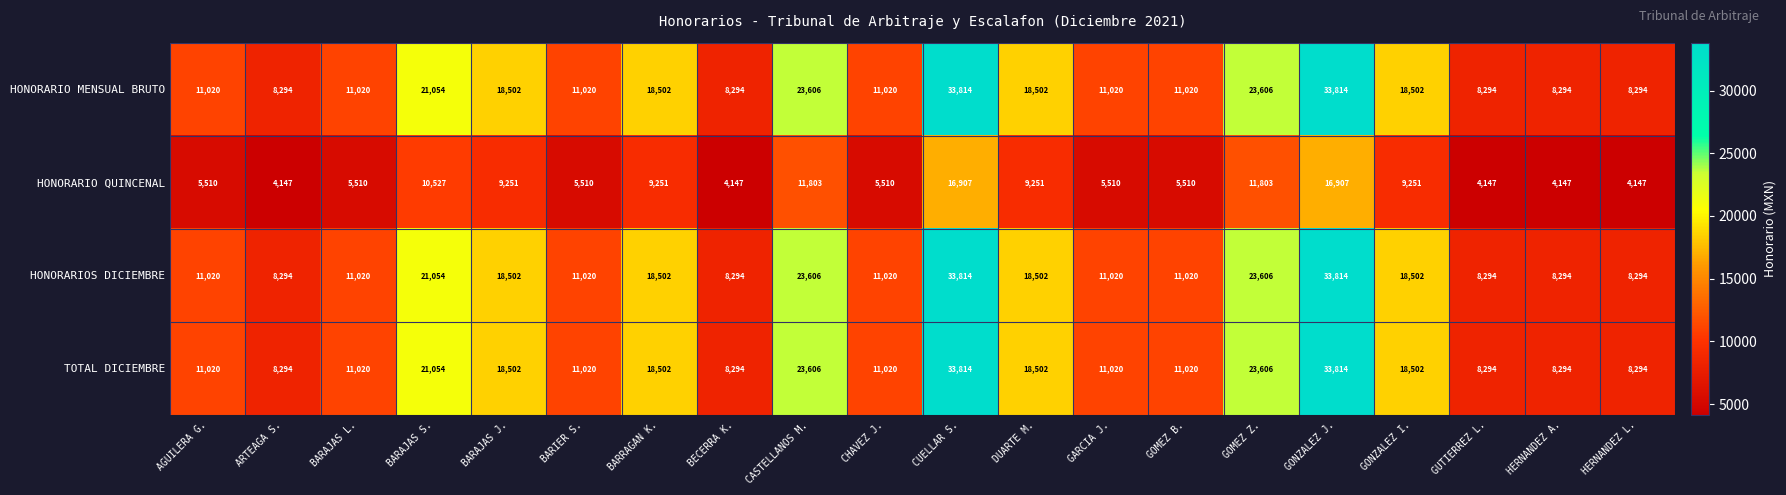

What is the total value across all series at AGUILERA G.?

38570